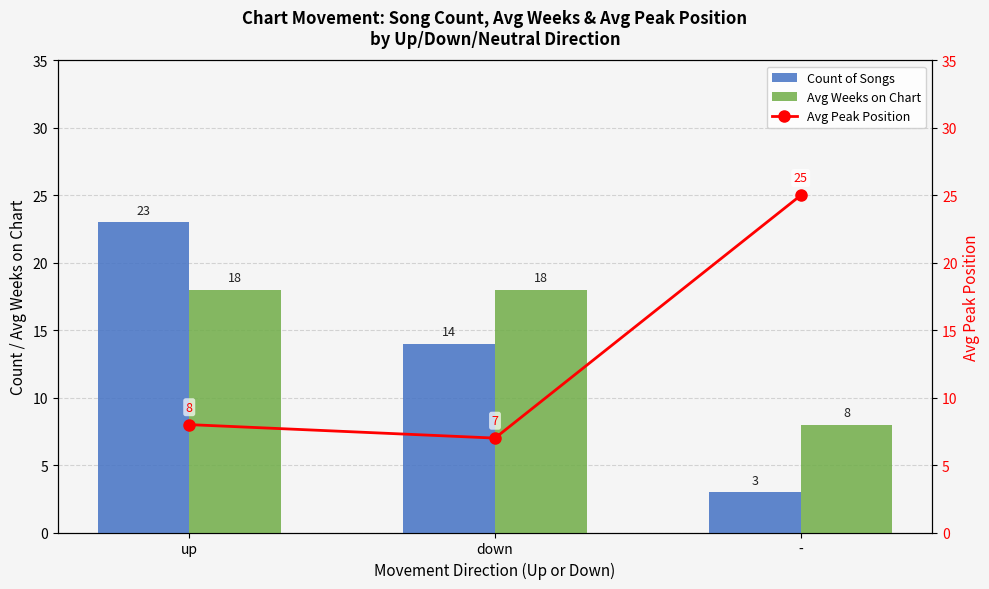

Which category has the lowest value across all series?

-